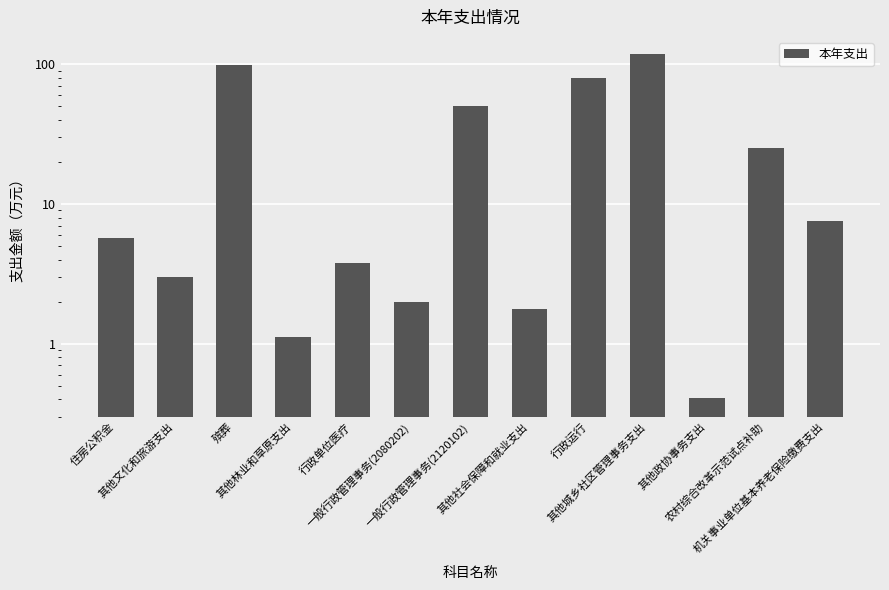

What is the difference between the values at 行政单位医疗 and 农村综合改革示范试点补助?

21.2